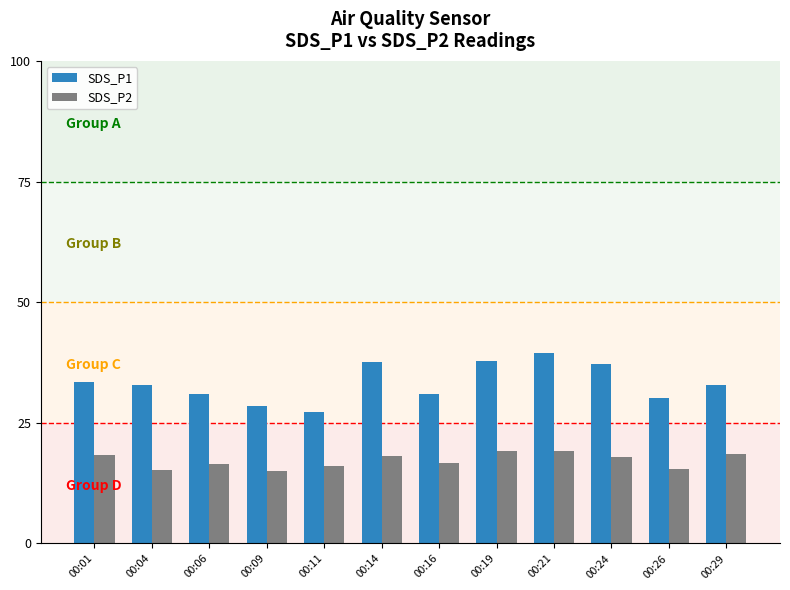

Is the value of SDS_P2 at 00:16 greater than the value of SDS_P1 at 00:16?

No